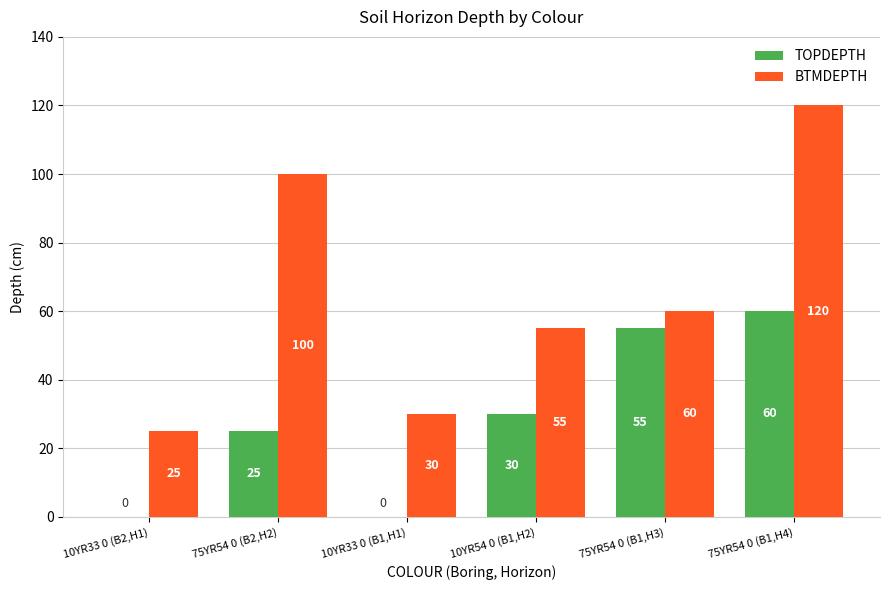

Reading left to right, list all the values displayed in this chart.

TOPDEPTH: 0	25	0	30	55	60
BTMDEPTH: 25	100	30	55	60	120